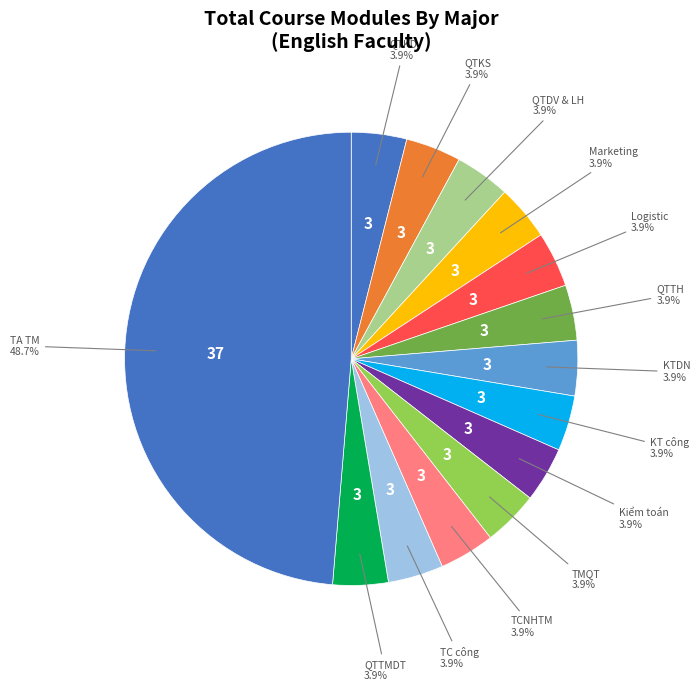

To the nearest percent, what is the combined percentage of QTTH and QTKS?

8%